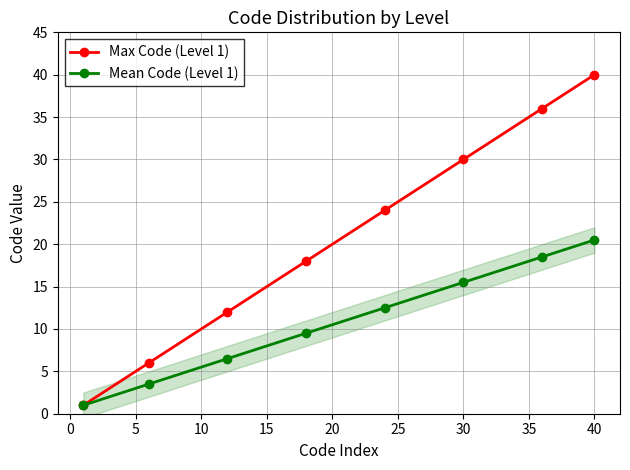

Is the value of Mean Code (Level 1) at 30 greater than the value of Max Code (Level 1) at 40?

No